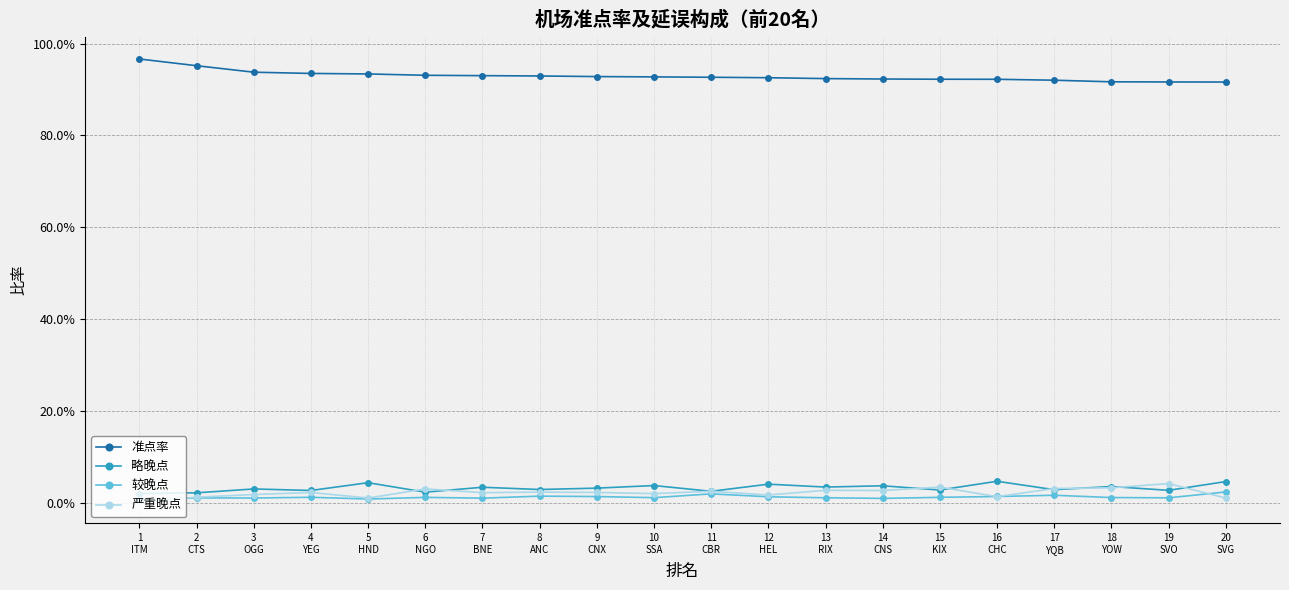

Does the chart display data point markers on the line(s)?

Yes